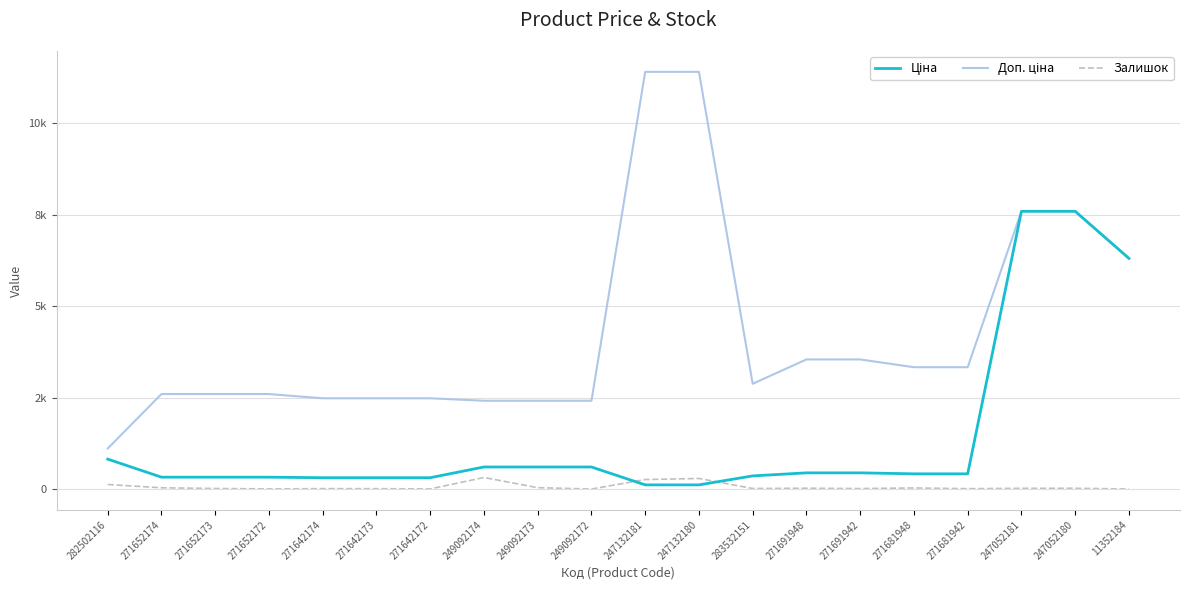

Rank the series by their average value, from lowest to highest.

Залишок, Ціна, Доп. ціна